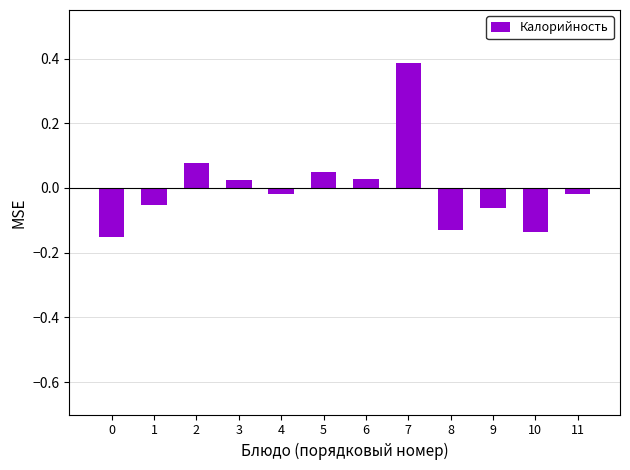

Is it true that the value at 8 is -0.0?

False